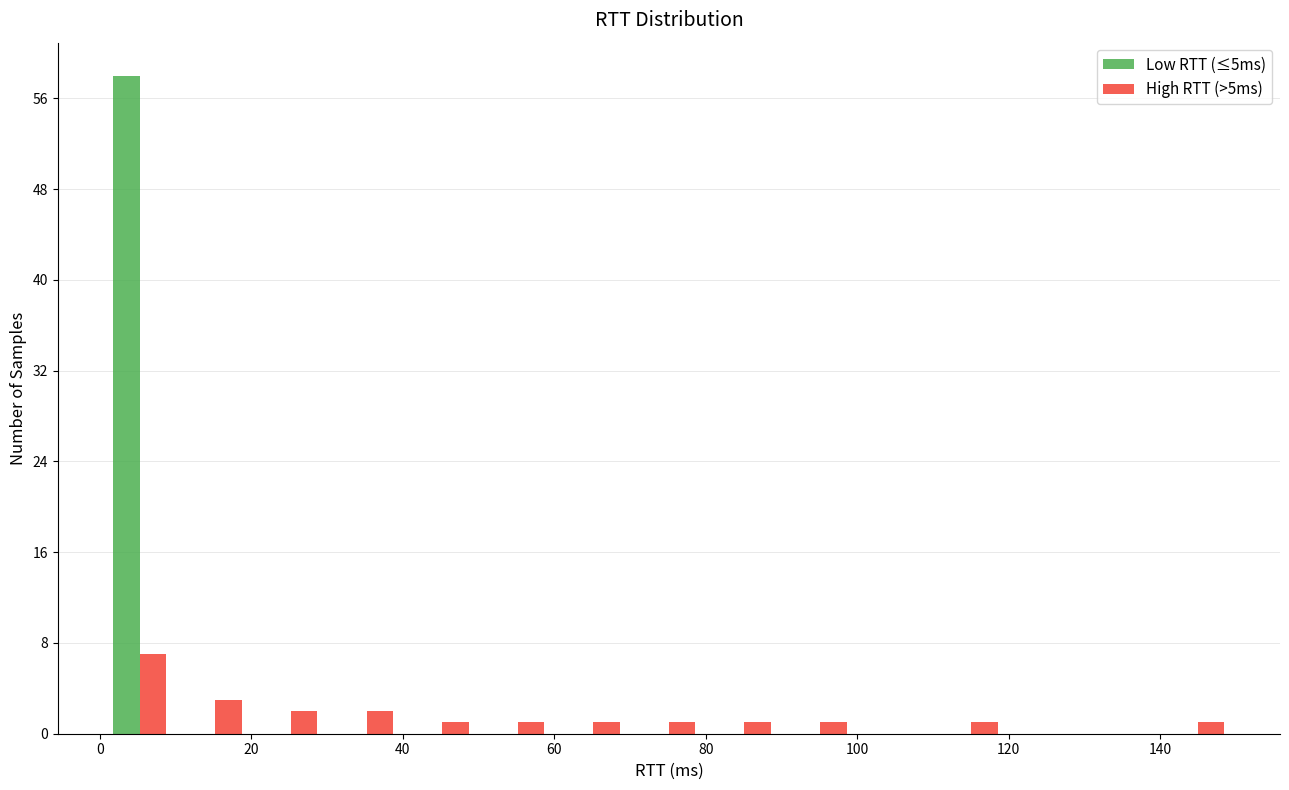

Reading left to right, list every range on the x-axis with the height of the bar of each series over it. Neither the bar edges nor the heights are printed on the chart, so give them approximately, as read against the axes.

0 to 10: Low RTT (≤5ms)=58	High RTT (>5ms)=7
10 to 20: Low RTT (≤5ms)=0	High RTT (>5ms)=3
20 to 30: Low RTT (≤5ms)=0	High RTT (>5ms)=2
30 to 40: Low RTT (≤5ms)=0	High RTT (>5ms)=2
40 to 50: Low RTT (≤5ms)=0	High RTT (>5ms)=1
50 to 60: Low RTT (≤5ms)=0	High RTT (>5ms)=1
60 to 70: Low RTT (≤5ms)=0	High RTT (>5ms)=1
70 to 80: Low RTT (≤5ms)=0	High RTT (>5ms)=1
80 to 90: Low RTT (≤5ms)=0	High RTT (>5ms)=1
90 to 100: Low RTT (≤5ms)=0	High RTT (>5ms)=1
100 to 110: Low RTT (≤5ms)=0	High RTT (>5ms)=0
110 to 120: Low RTT (≤5ms)=0	High RTT (>5ms)=1
120 to 130: Low RTT (≤5ms)=0	High RTT (>5ms)=0
130 to 140: Low RTT (≤5ms)=0	High RTT (>5ms)=0
140 to 150: Low RTT (≤5ms)=0	High RTT (>5ms)=1